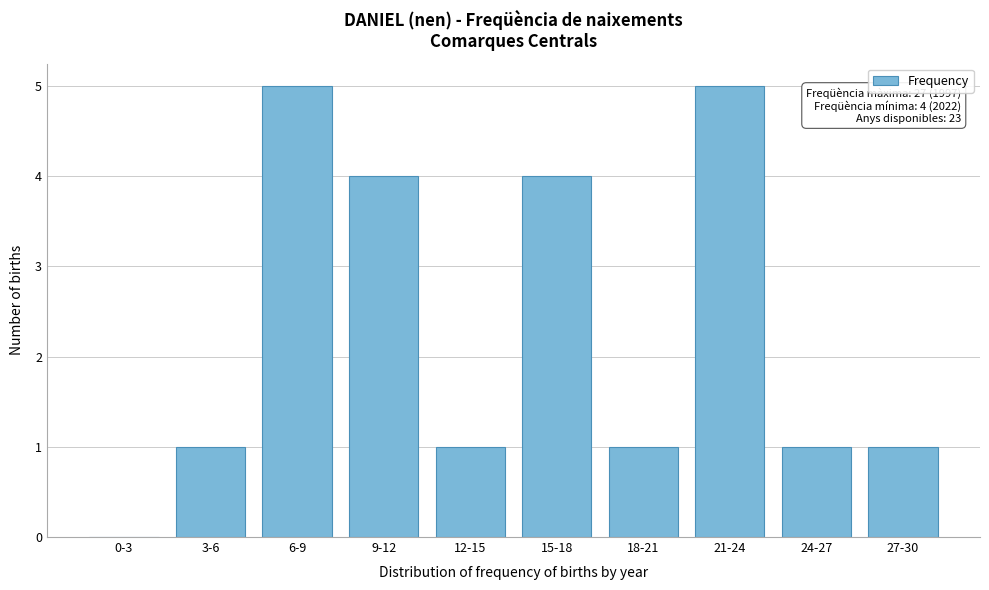

Reading right to left, extract all data points from this chart.

27-30=1	24-27=1	21-24=5	18-21=1	15-18=4	12-15=1	9-12=4	6-9=5	3-6=1	0-3=0